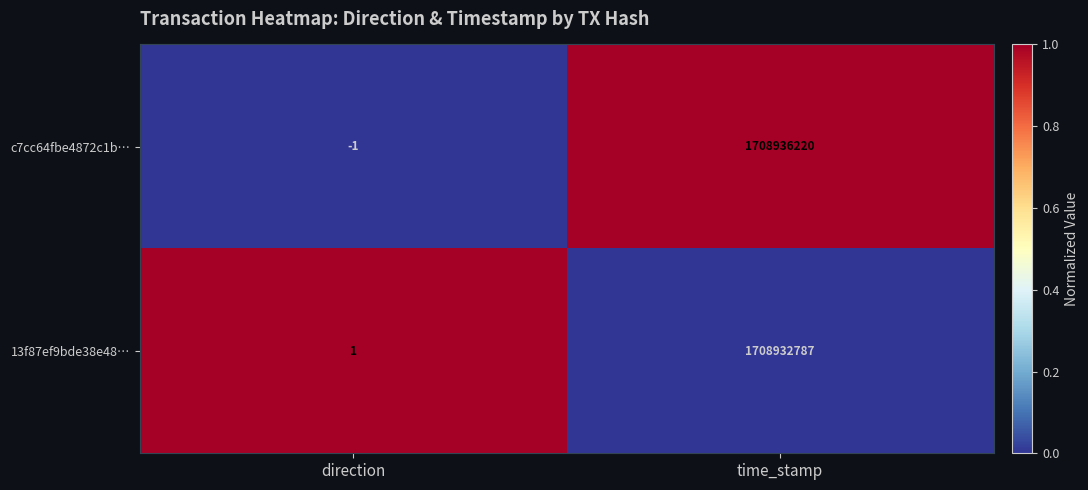

What is the total value across all series at direction?

0